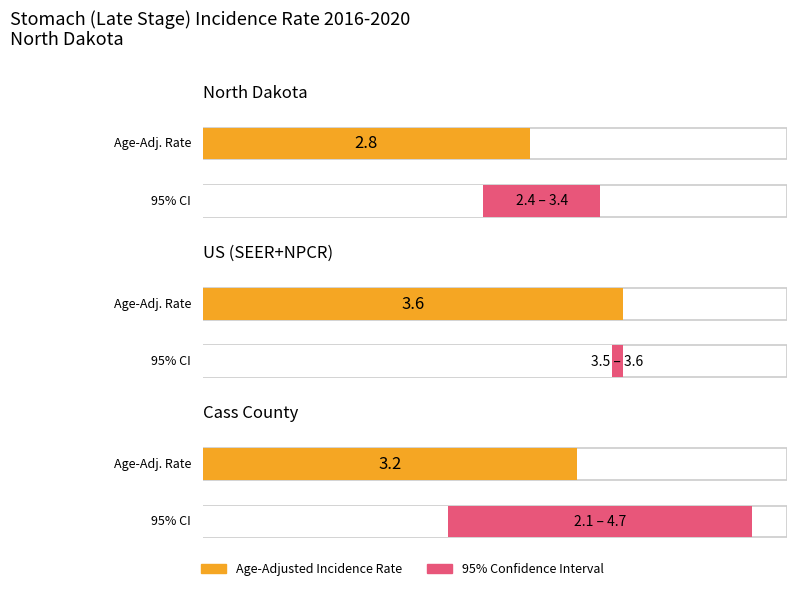

What is the difference between the maximum and minimum values in the Upper 95% CI series?

1.3